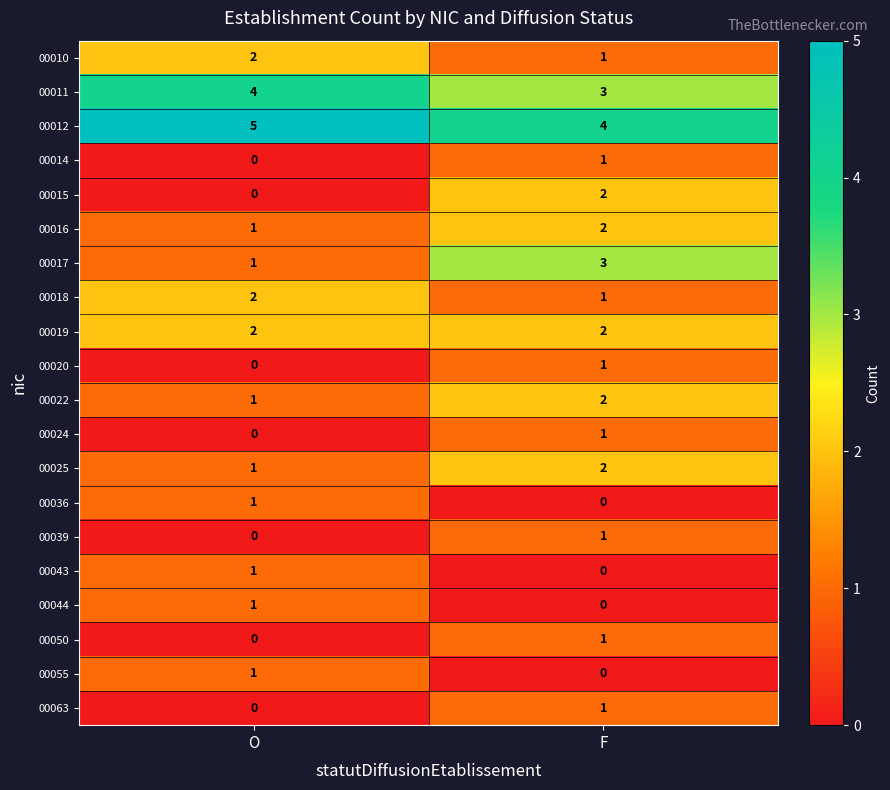

At which category does the chart reach its peak across all series?

O